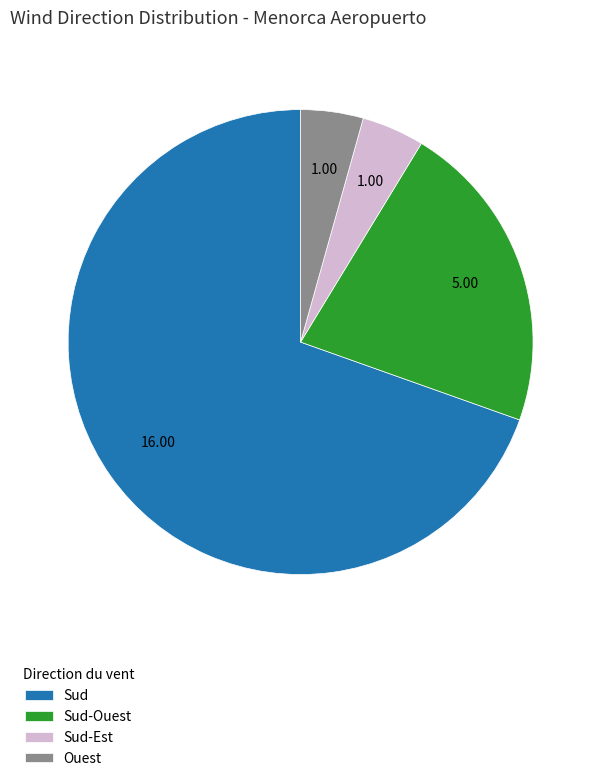

Do Sud and Sud-Ouest together represent more than half of the pie?

Yes